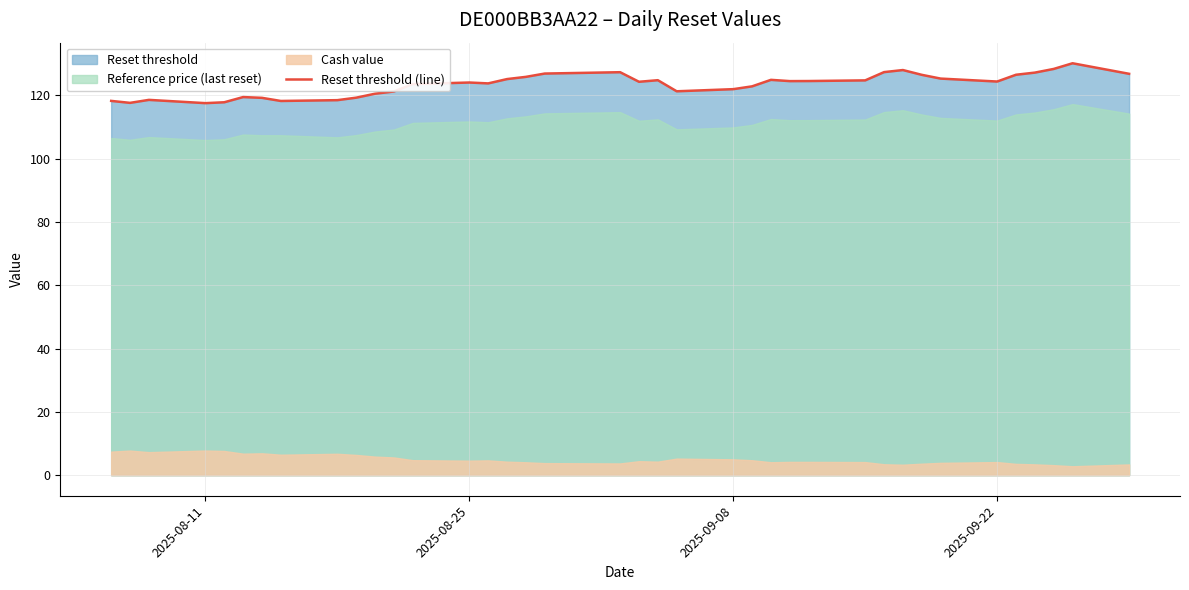

How many lines are shown in the chart?

1